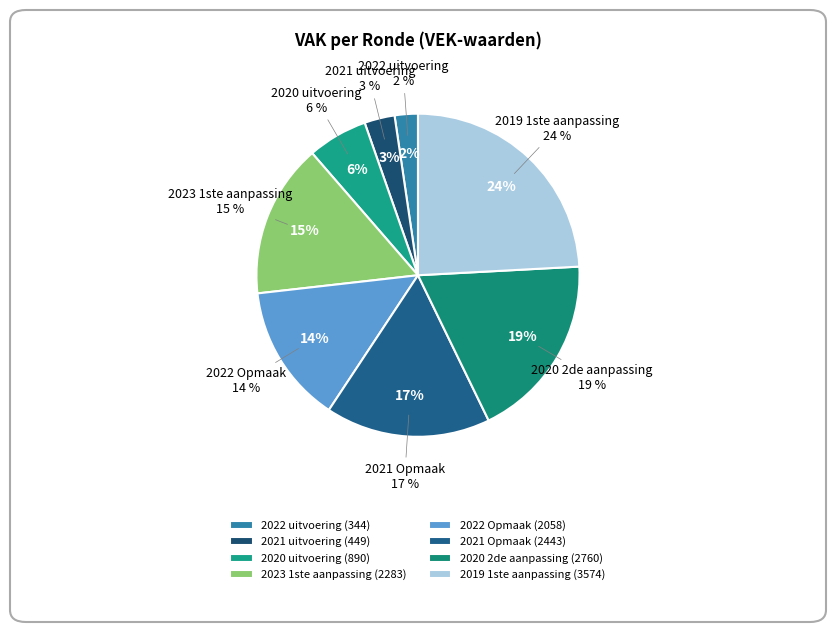

To the nearest percent, what is the difference between the largest and smallest slice percentages?

22%